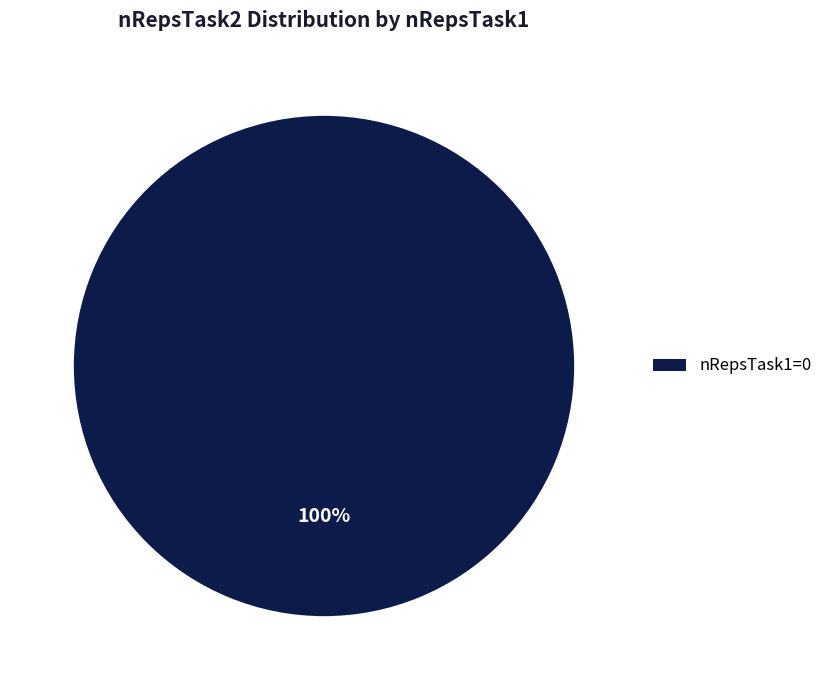

Is there any slice that represents more than half of the pie?

Yes